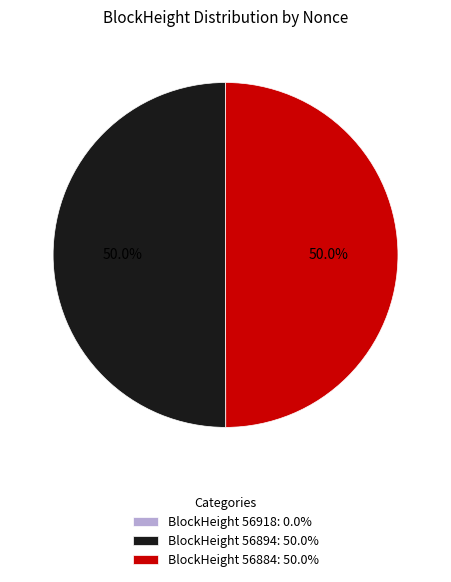

How much of the chart is everything except BlockHeight 56894: 50.0%?

50.0%